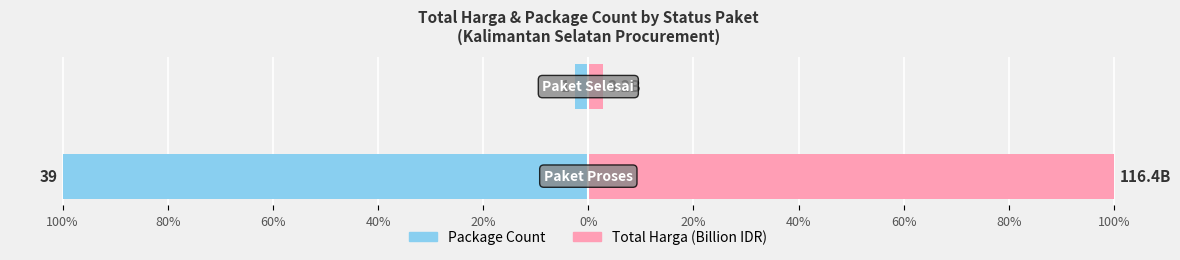

The value of Total Harga (Billion IDR) at 100% is 100.0. True or false?

True